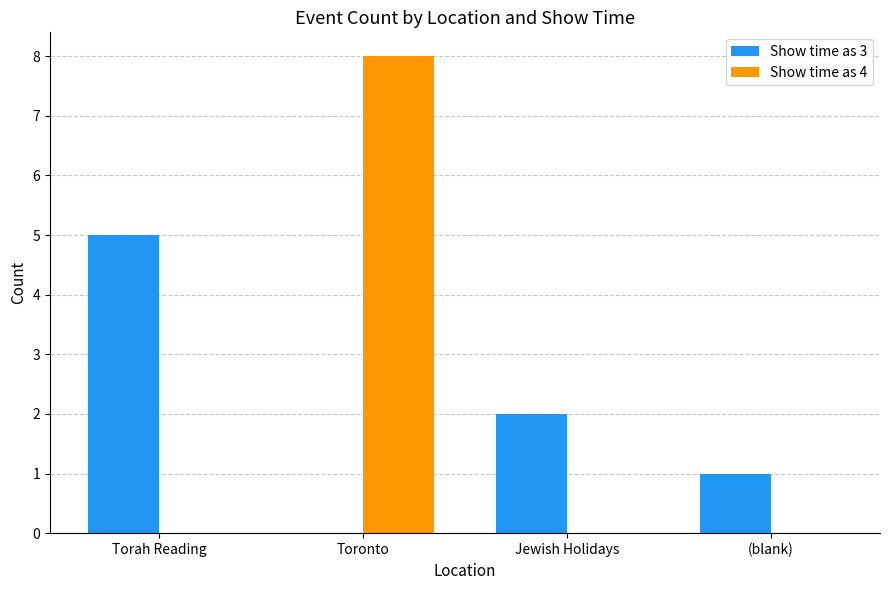

Reading left to right, what are all the values shown in this chart?

Show time as 3: Torah Reading=5	Toronto=0	Jewish Holidays=2	(blank)=1
Show time as 4: Torah Reading=0	Toronto=8	Jewish Holidays=0	(blank)=0